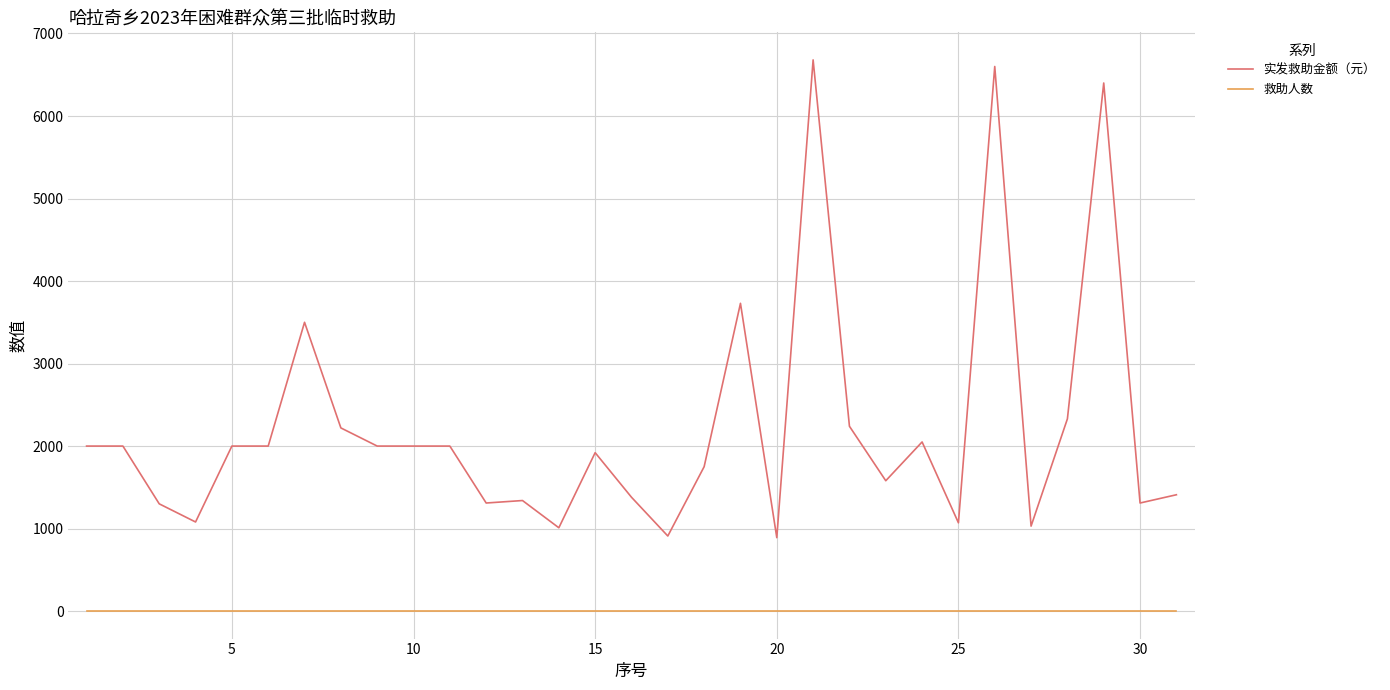

Does the chart have visible grid lines?

Yes